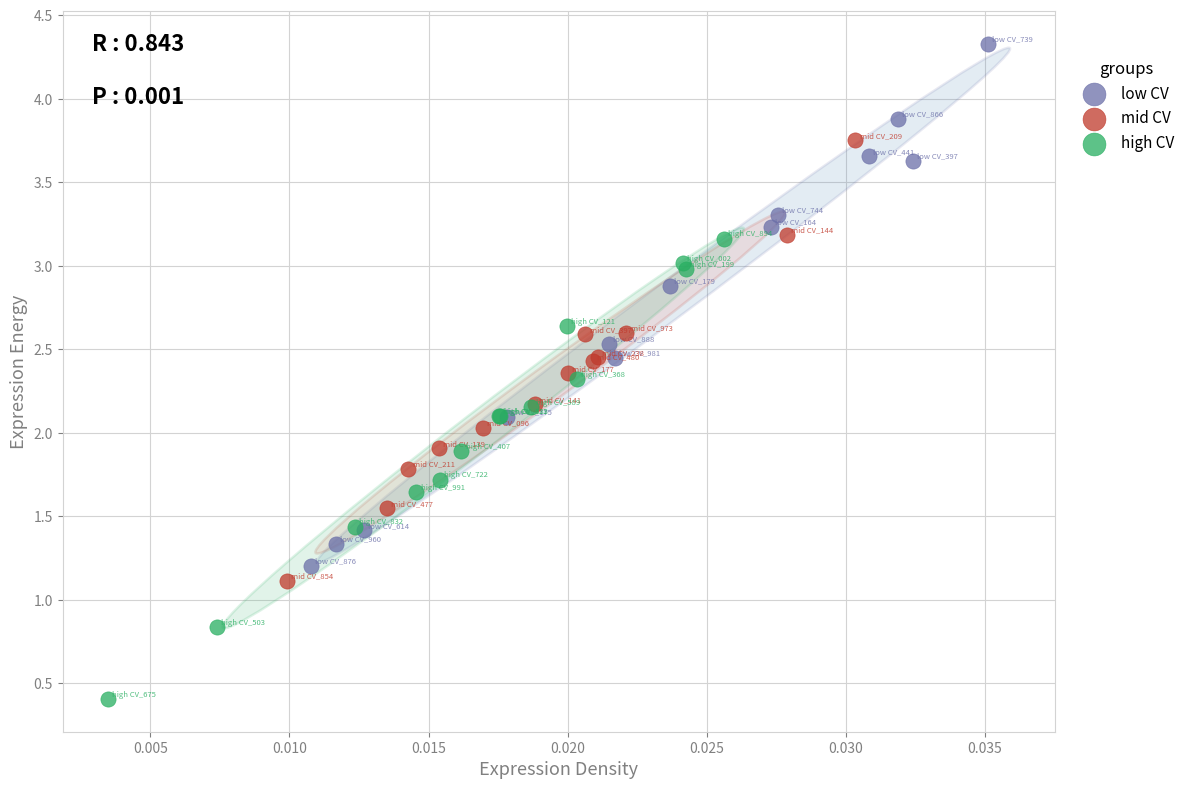

Which series contains the lowest Y value?

high CV